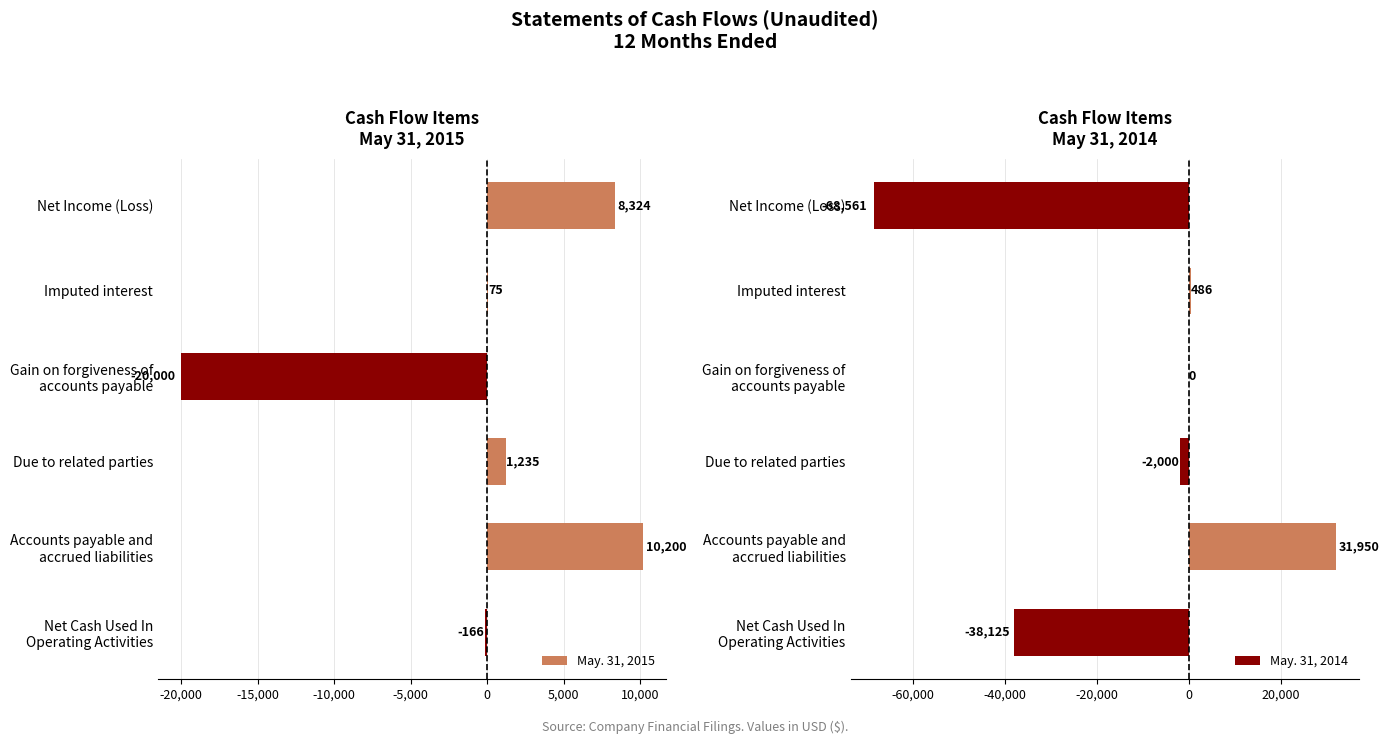

True or false: May. 31, 2015 has a value of 75 at Imputed interest.

True